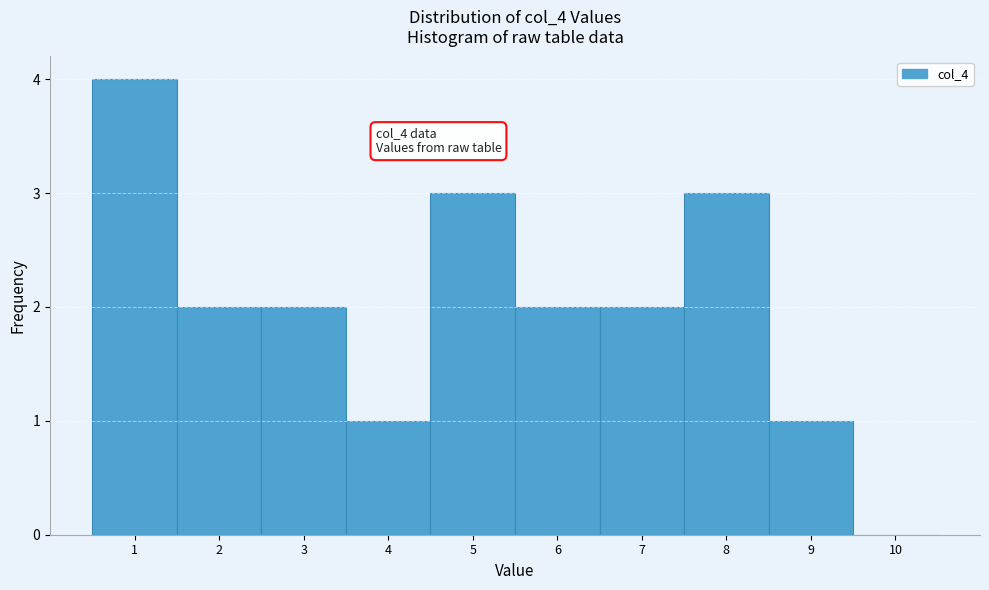

Which range on the x-axis has the tallest bar?

0.5 to 1.5